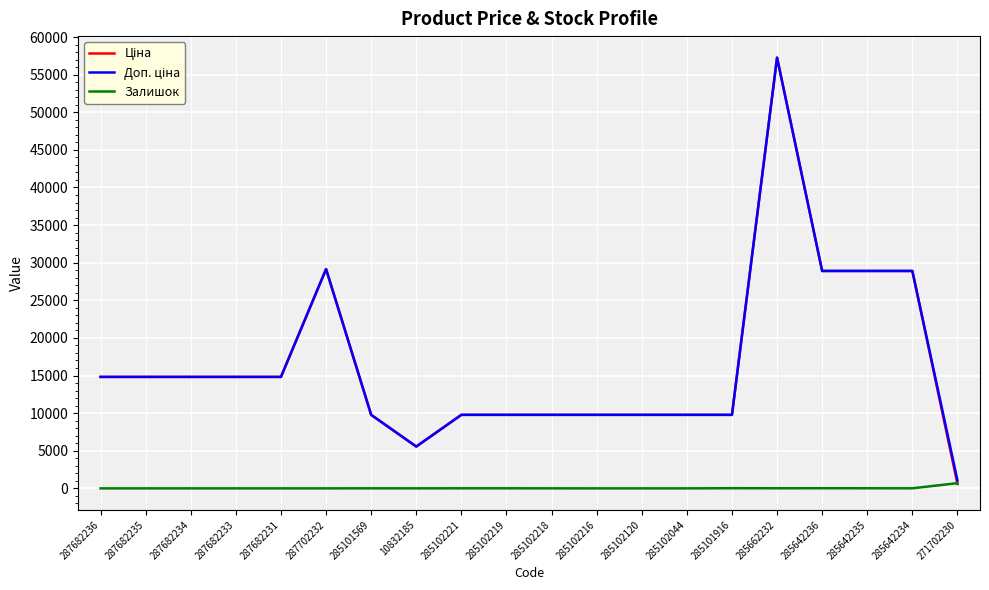

At which category does the chart reach its peak across all series?

285662232